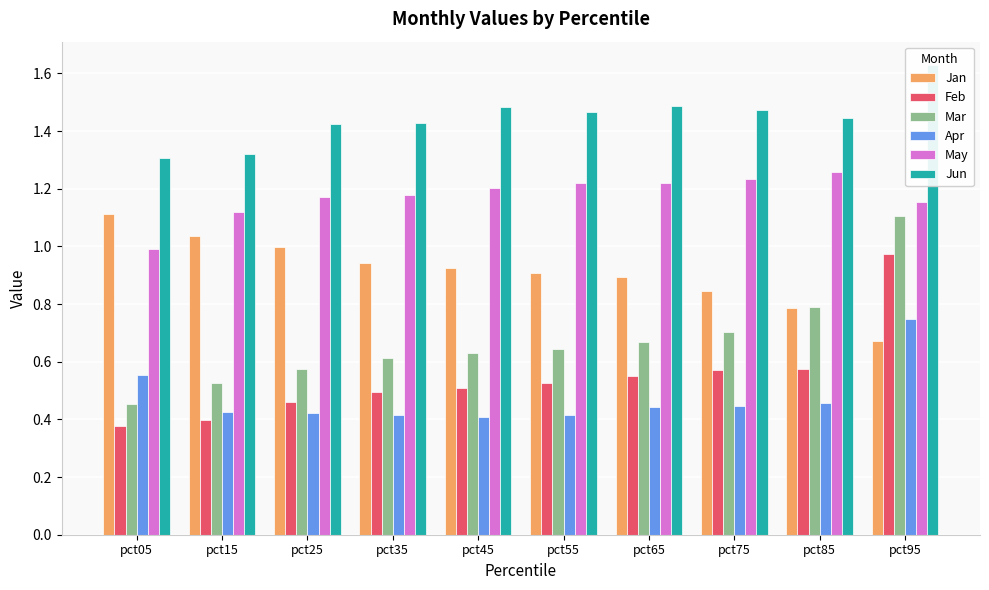

What value does the Mar series have at pct05?

0.5